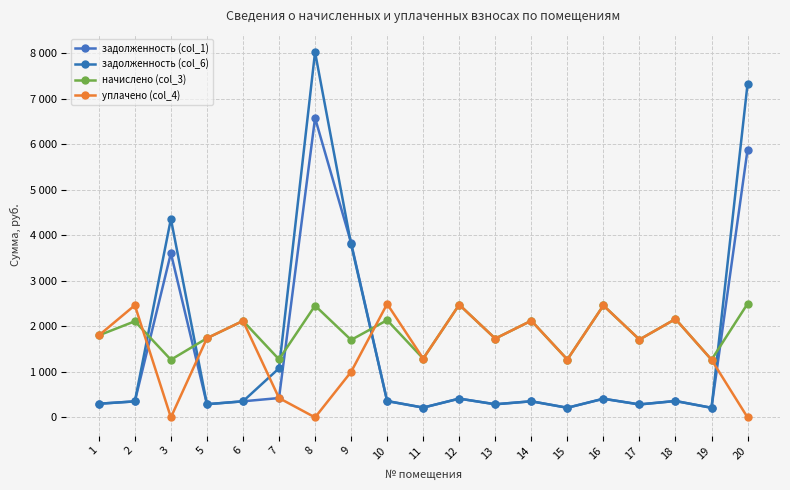

In задолженность (col_6), how many points are higher than both neighbors (excluding endpoints)?

6